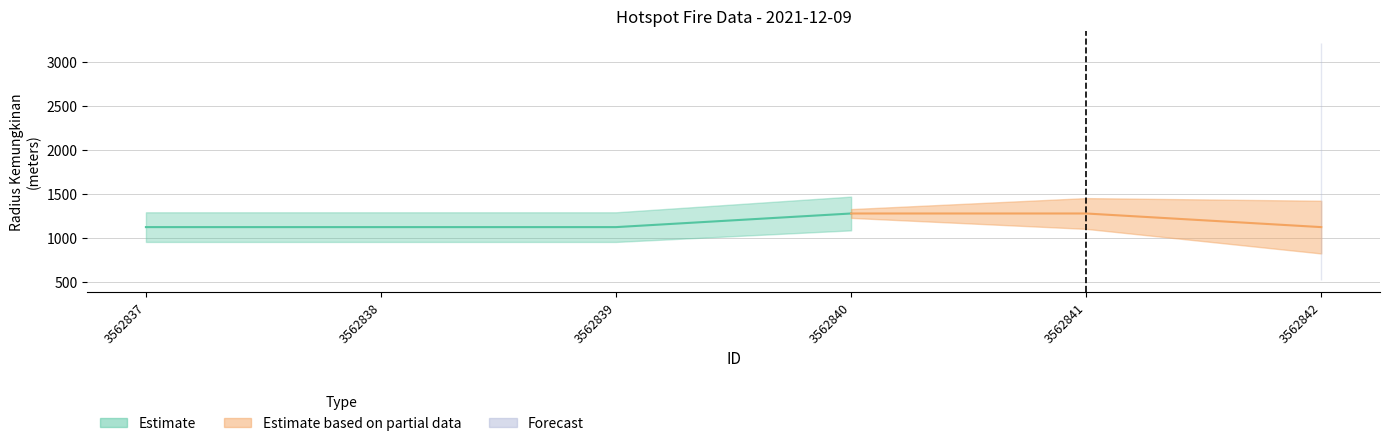

Count the number of data series in this chart.

3